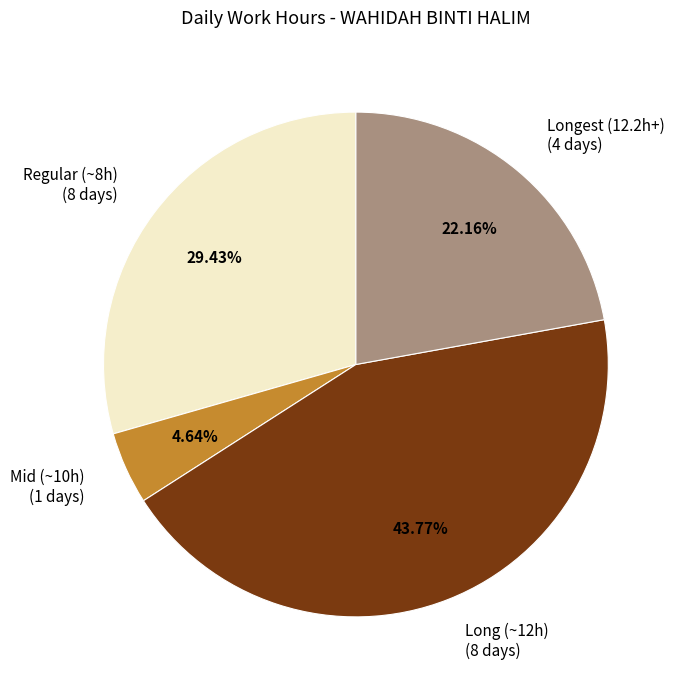

Is there any slice that represents more than half of the pie?

No